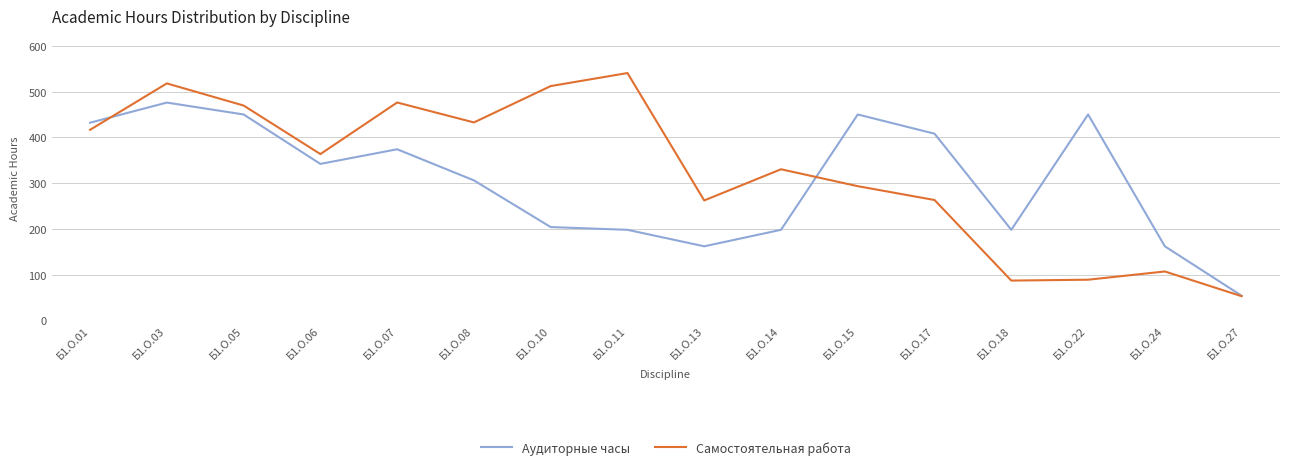

What is the difference between the maximum and minimum values in the Аудиторные часы series?

422.0